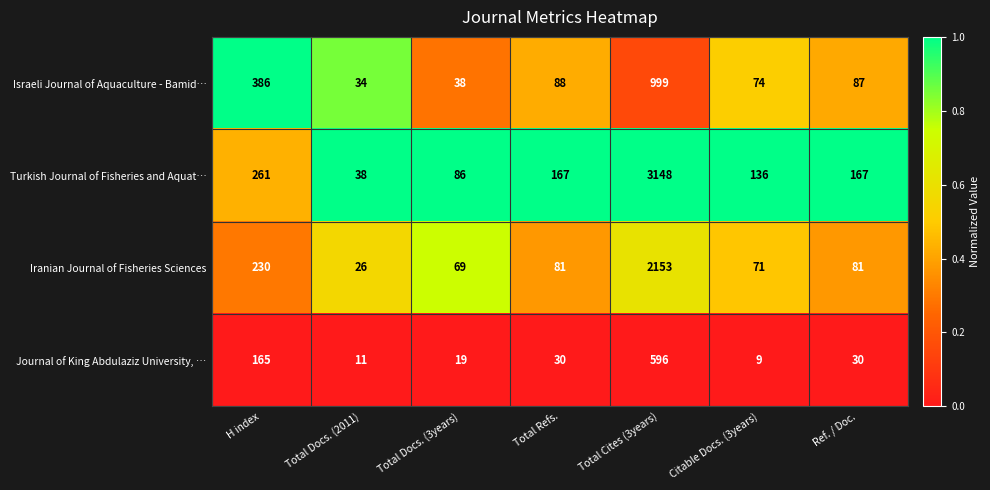

Which series has the largest range (max minus min)?

Turkish Journal of Fisheries and Aquat…